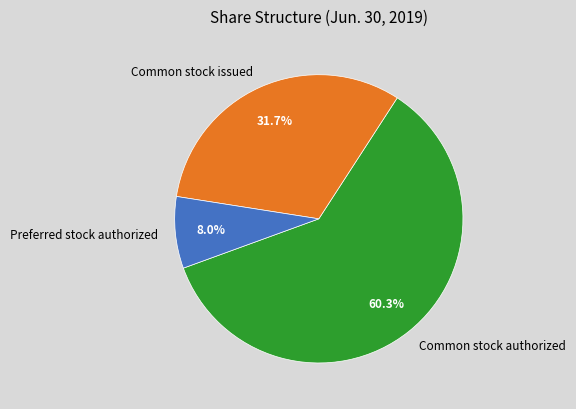

The Common stock issued slice represents 38% of the pie. True or false?

False